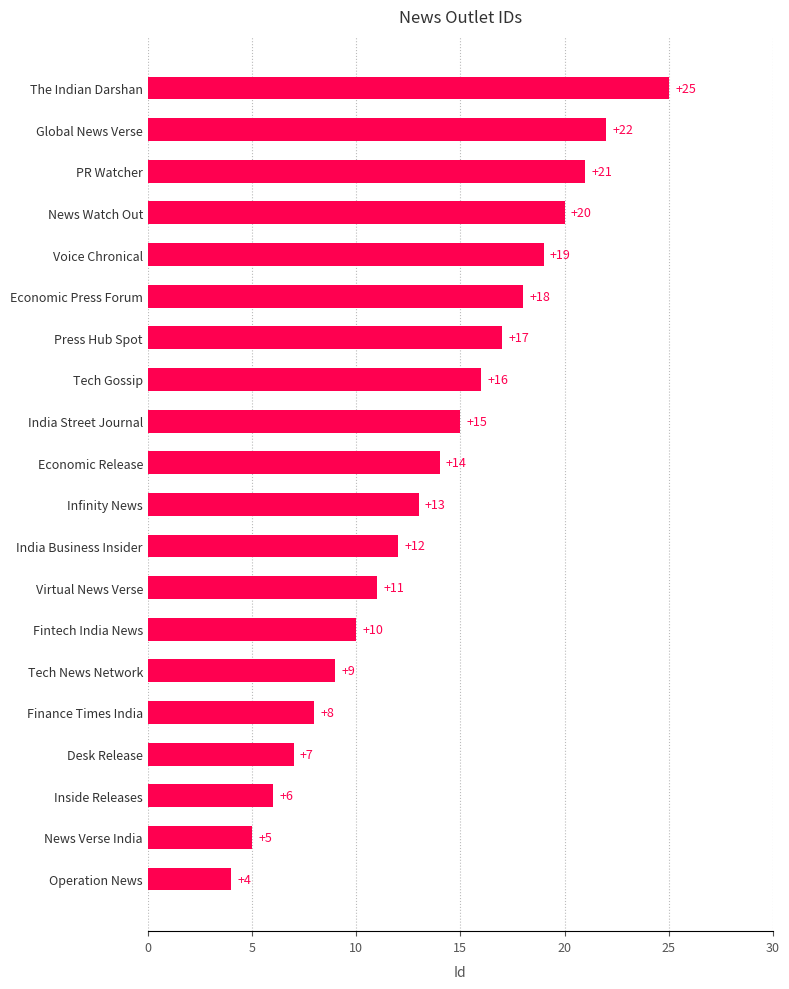

What is the smallest value displayed?

4